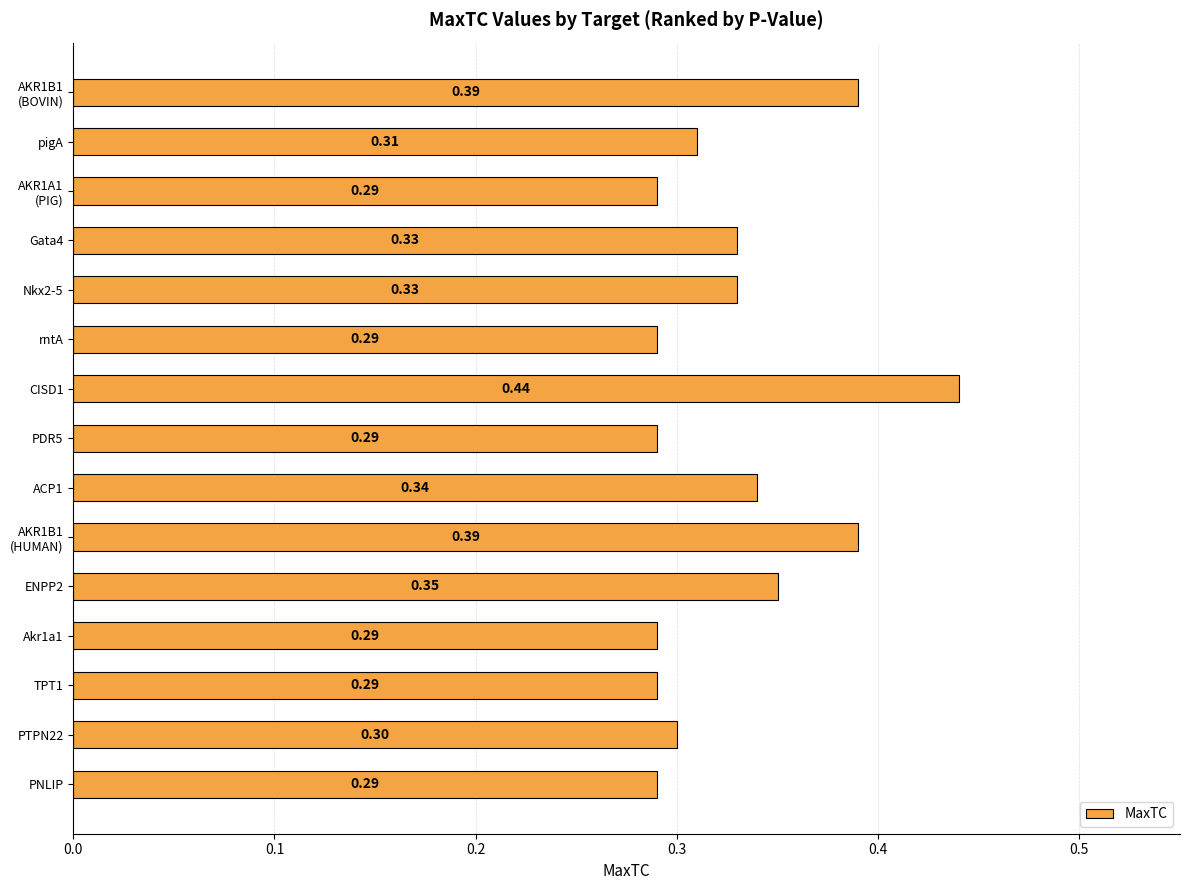

What is the sum of all values?

4.9